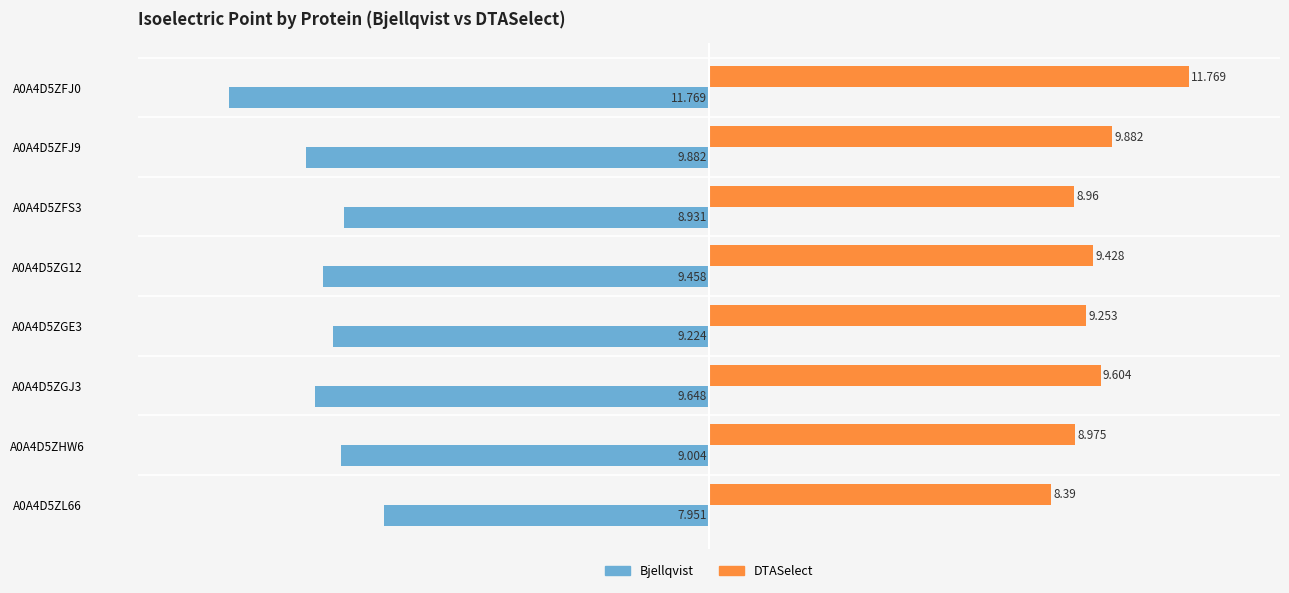

How many data points in DTASelect are less than 9?

3